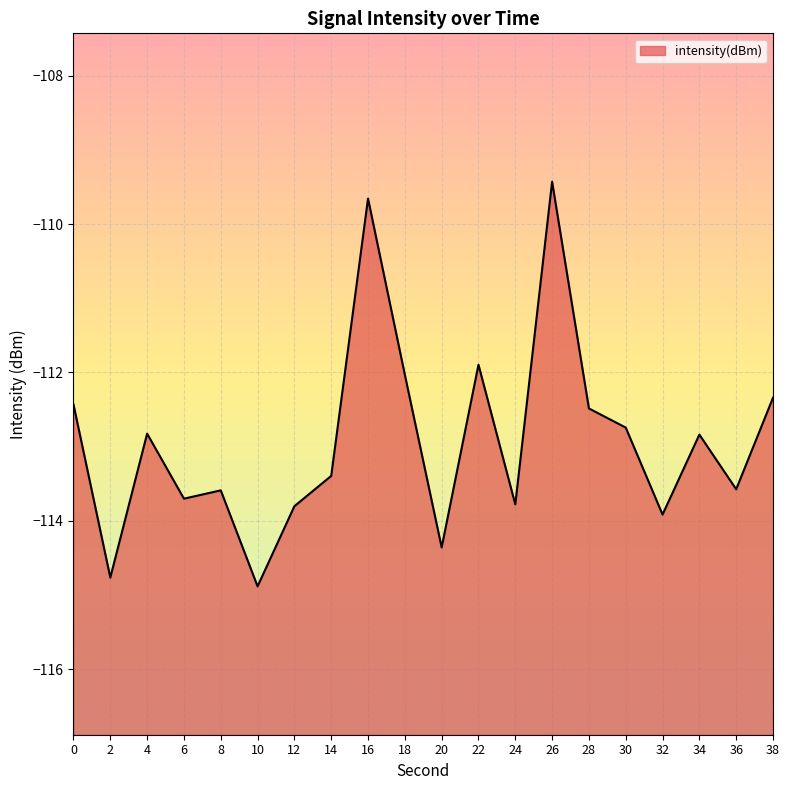

True or false: there are more than 0 points higher than both neighbors.

True